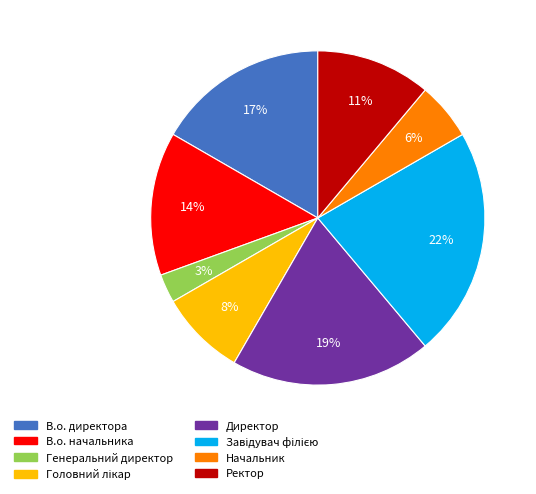

Combined, do Директор and В.о. директора account for over 50%?

No